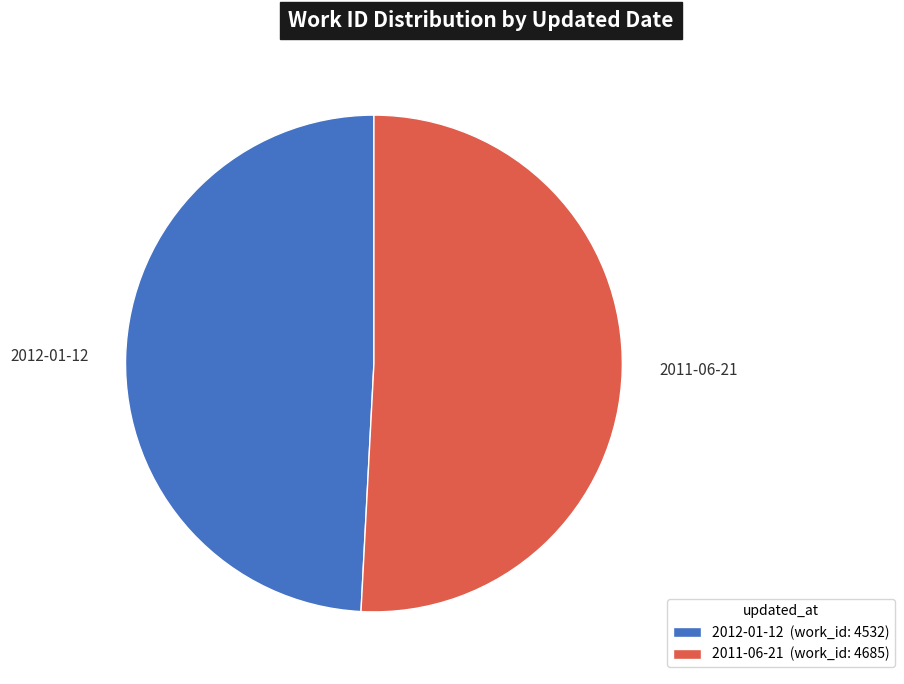

How many slices are in this pie chart?

2